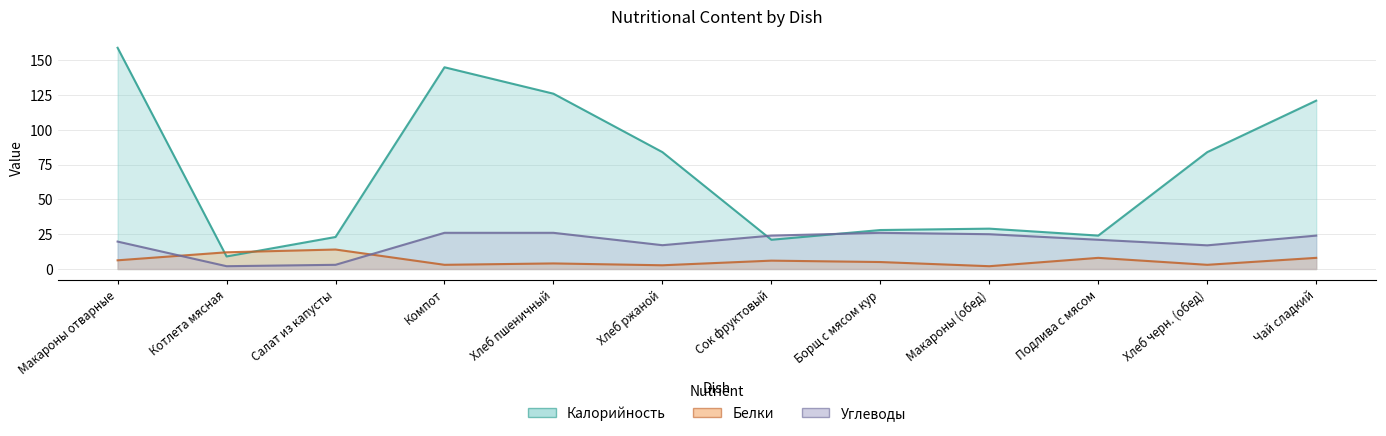

Where do Калорийность and Углеводы first cross each other?

Хлеб ржаной and Сок фруктовый